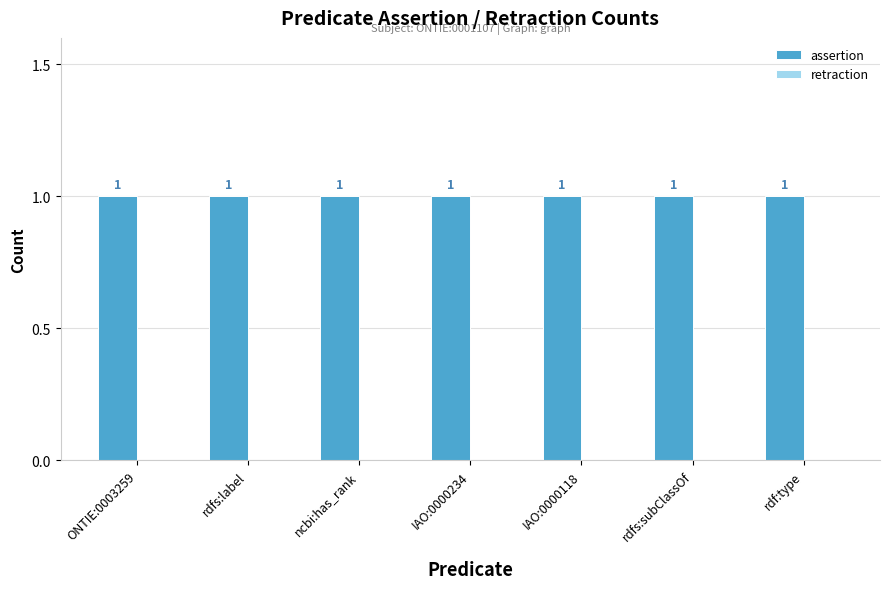

Is it true that assertion equals 1 at ONTIE:0003259?

True